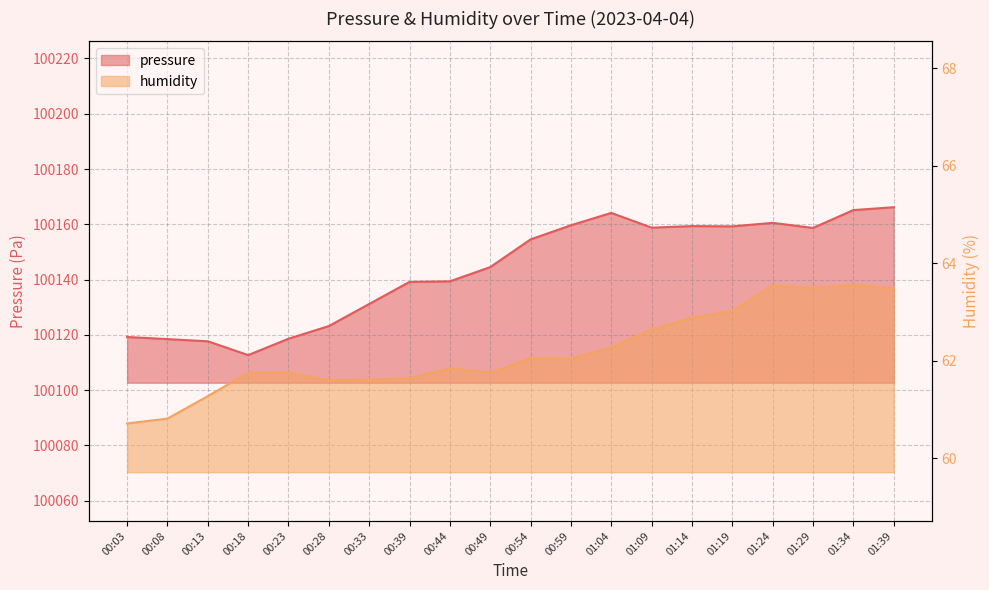

What is the value of the pressure point at the 2nd from the left?

100118.5